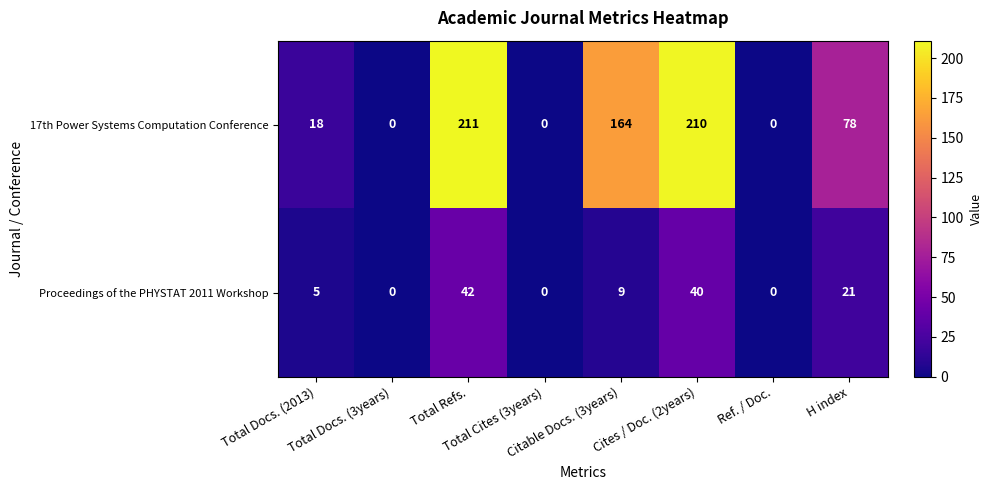

What is the difference between the maximum and minimum values in the 17th Power Systems Computation Conference series?

211